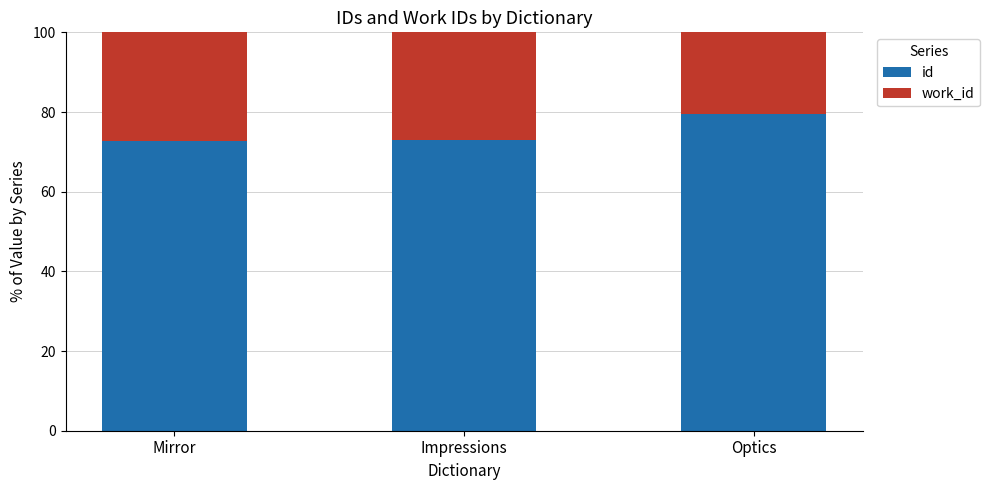

What is the total value across all series at Impressions?

100.0